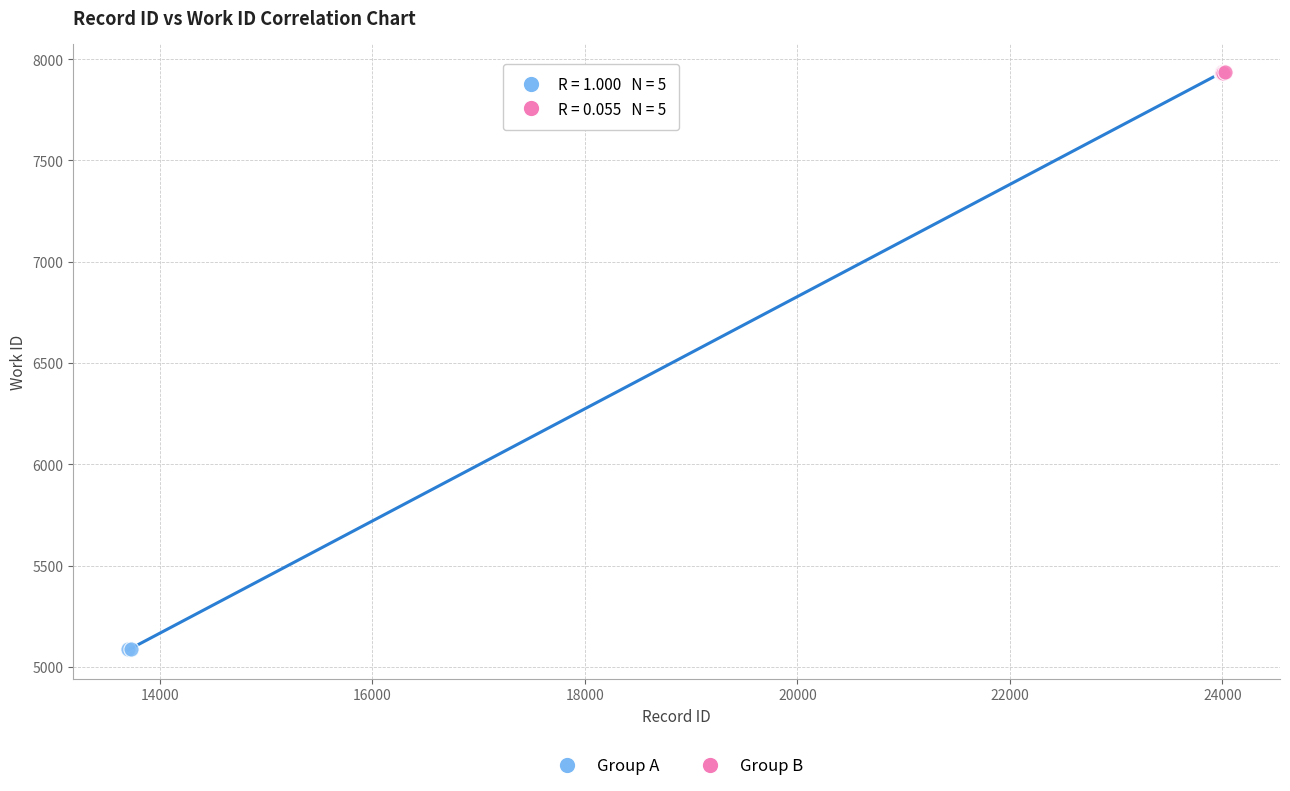

Which series has the largest Y range (max minus min)?

Group A